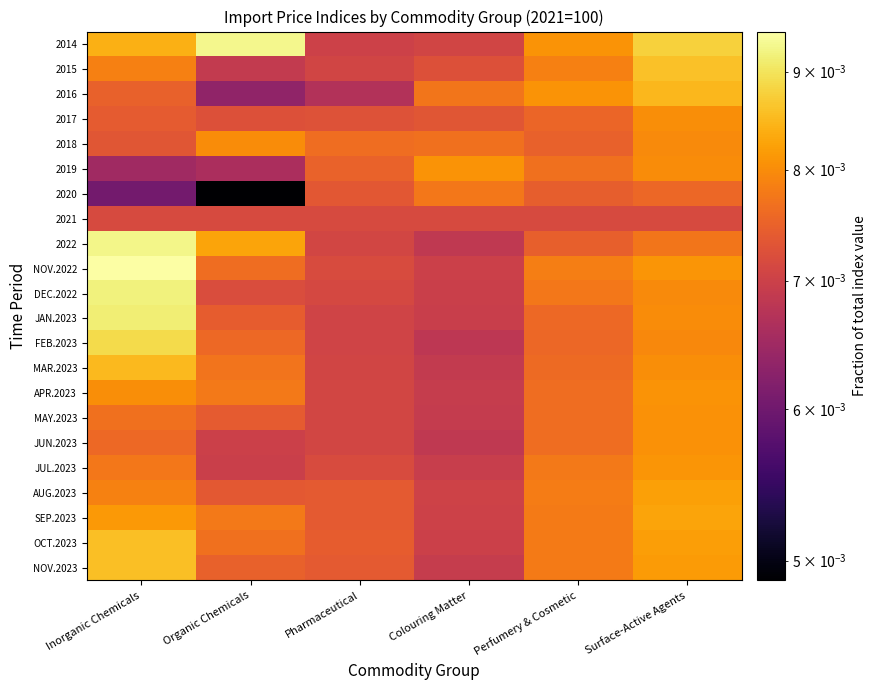

Reading left to right, extract all data points from this chart.

2014: Inorganic Chemicals=0.0	Organic Chemicals=0.0	Pharmaceutical=0.0	Colouring Matter=0.0	Perfumery & Cosmetic=0.0	Surface-Active Agents=0.0
2015: Inorganic Chemicals=0.0	Organic Chemicals=0.0	Pharmaceutical=0.0	Colouring Matter=0.0	Perfumery & Cosmetic=0.0	Surface-Active Agents=0.0
2016: Inorganic Chemicals=0.0	Organic Chemicals=0.0	Pharmaceutical=0.0	Colouring Matter=0.0	Perfumery & Cosmetic=0.0	Surface-Active Agents=0.0
2017: Inorganic Chemicals=0.0	Organic Chemicals=0.0	Pharmaceutical=0.0	Colouring Matter=0.0	Perfumery & Cosmetic=0.0	Surface-Active Agents=0.0
2018: Inorganic Chemicals=0.0	Organic Chemicals=0.0	Pharmaceutical=0.0	Colouring Matter=0.0	Perfumery & Cosmetic=0.0	Surface-Active Agents=0.0
2019: Inorganic Chemicals=0.0	Organic Chemicals=0.0	Pharmaceutical=0.0	Colouring Matter=0.0	Perfumery & Cosmetic=0.0	Surface-Active Agents=0.0
2020: Inorganic Chemicals=0.0	Organic Chemicals=0.0	Pharmaceutical=0.0	Colouring Matter=0.0	Perfumery & Cosmetic=0.0	Surface-Active Agents=0.0
2021: Inorganic Chemicals=0.0	Organic Chemicals=0.0	Pharmaceutical=0.0	Colouring Matter=0.0	Perfumery & Cosmetic=0.0	Surface-Active Agents=0.0
2022: Inorganic Chemicals=0.0	Organic Chemicals=0.0	Pharmaceutical=0.0	Colouring Matter=0.0	Perfumery & Cosmetic=0.0	Surface-Active Agents=0.0
NOV.2022: Inorganic Chemicals=0.0	Organic Chemicals=0.0	Pharmaceutical=0.0	Colouring Matter=0.0	Perfumery & Cosmetic=0.0	Surface-Active Agents=0.0
DEC.2022: Inorganic Chemicals=0.0	Organic Chemicals=0.0	Pharmaceutical=0.0	Colouring Matter=0.0	Perfumery & Cosmetic=0.0	Surface-Active Agents=0.0
JAN.2023: Inorganic Chemicals=0.0	Organic Chemicals=0.0	Pharmaceutical=0.0	Colouring Matter=0.0	Perfumery & Cosmetic=0.0	Surface-Active Agents=0.0
FEB.2023: Inorganic Chemicals=0.0	Organic Chemicals=0.0	Pharmaceutical=0.0	Colouring Matter=0.0	Perfumery & Cosmetic=0.0	Surface-Active Agents=0.0
MAR.2023: Inorganic Chemicals=0.0	Organic Chemicals=0.0	Pharmaceutical=0.0	Colouring Matter=0.0	Perfumery & Cosmetic=0.0	Surface-Active Agents=0.0
APR.2023: Inorganic Chemicals=0.0	Organic Chemicals=0.0	Pharmaceutical=0.0	Colouring Matter=0.0	Perfumery & Cosmetic=0.0	Surface-Active Agents=0.0
MAY.2023: Inorganic Chemicals=0.0	Organic Chemicals=0.0	Pharmaceutical=0.0	Colouring Matter=0.0	Perfumery & Cosmetic=0.0	Surface-Active Agents=0.0
JUN.2023: Inorganic Chemicals=0.0	Organic Chemicals=0.0	Pharmaceutical=0.0	Colouring Matter=0.0	Perfumery & Cosmetic=0.0	Surface-Active Agents=0.0
JUL.2023: Inorganic Chemicals=0.0	Organic Chemicals=0.0	Pharmaceutical=0.0	Colouring Matter=0.0	Perfumery & Cosmetic=0.0	Surface-Active Agents=0.0
AUG.2023: Inorganic Chemicals=0.0	Organic Chemicals=0.0	Pharmaceutical=0.0	Colouring Matter=0.0	Perfumery & Cosmetic=0.0	Surface-Active Agents=0.0
SEP.2023: Inorganic Chemicals=0.0	Organic Chemicals=0.0	Pharmaceutical=0.0	Colouring Matter=0.0	Perfumery & Cosmetic=0.0	Surface-Active Agents=0.0
OCT.2023: Inorganic Chemicals=0.0	Organic Chemicals=0.0	Pharmaceutical=0.0	Colouring Matter=0.0	Perfumery & Cosmetic=0.0	Surface-Active Agents=0.0
NOV.2023: Inorganic Chemicals=0.0	Organic Chemicals=0.0	Pharmaceutical=0.0	Colouring Matter=0.0	Perfumery & Cosmetic=0.0	Surface-Active Agents=0.0